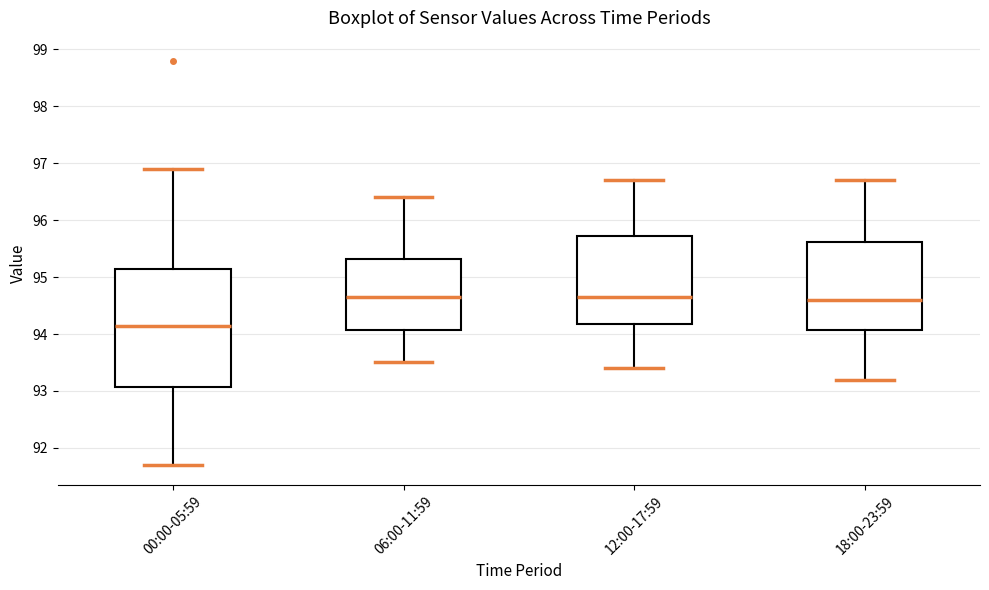

Reading left to right, read every box against the y-axis: the position of its median line, the range the box covers, and the ends of its whiskers. The values are not printed on the chart, so give them approximately, as read against the axis.

00:00-05:59: median 94.2, box 93.1 to 95.2, whiskers 91.7 to 96.9
06:00-11:59: median 94.7, box 94.1 to 95.3, whiskers 93.5 to 96.4
12:00-17:59: median 94.7, box 94.2 to 95.7, whiskers 93.4 to 96.7
18:00-23:59: median 94.6, box 94.1 to 95.6, whiskers 93.2 to 96.7